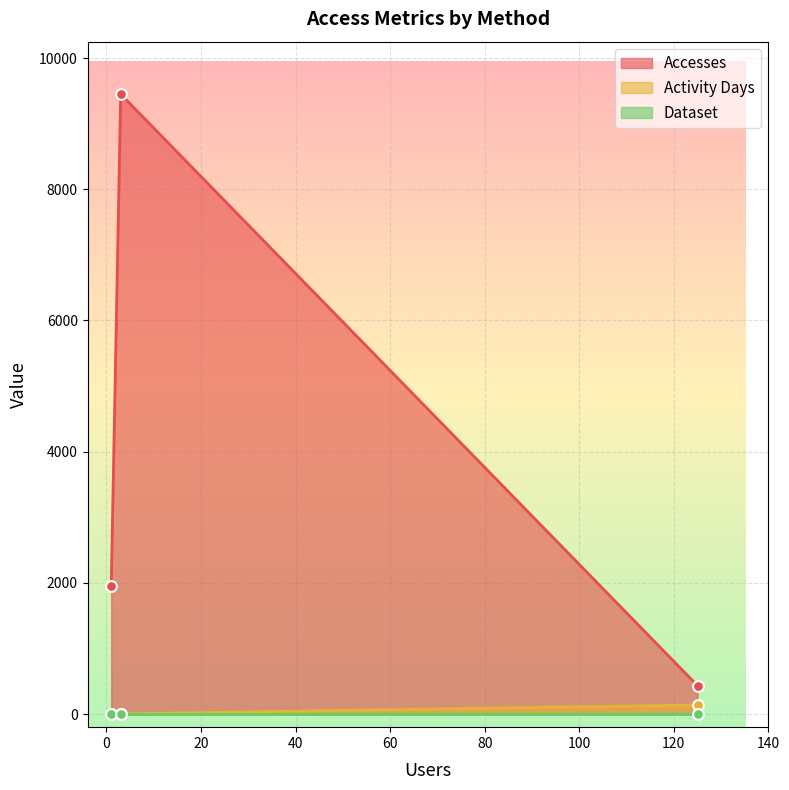

What is the minimum value for Accesses?

433